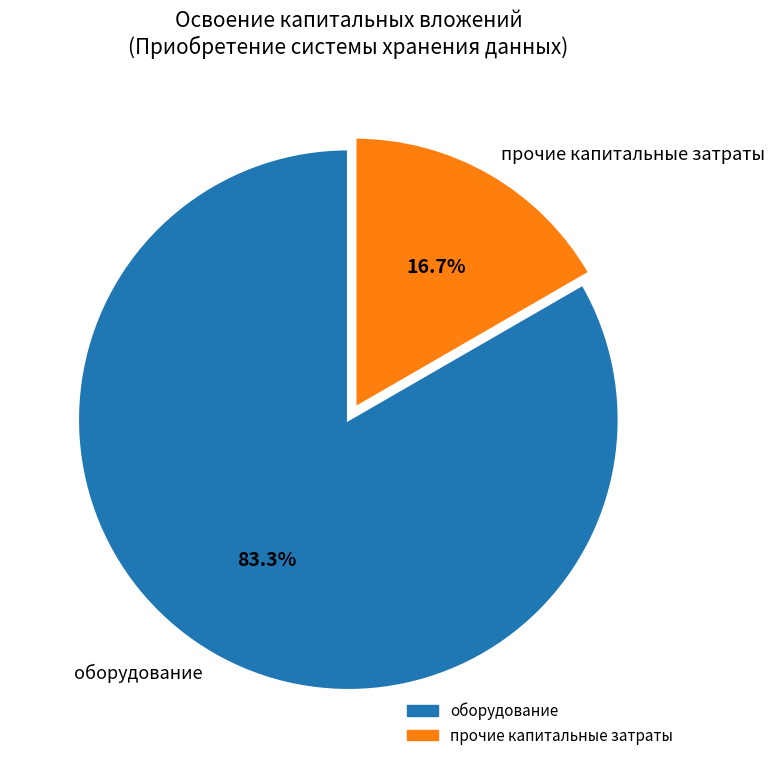

Approximately how many times larger is the value at оборудование compared to прочие капитальные затраты?

5.0